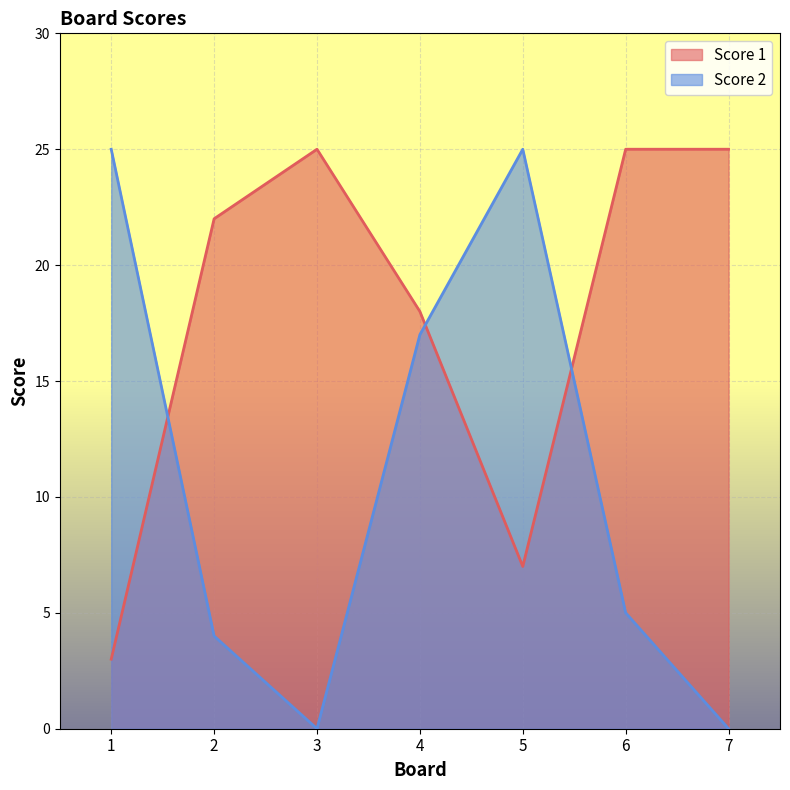

What is the difference between the Score 2 values at 1 and 2?

21